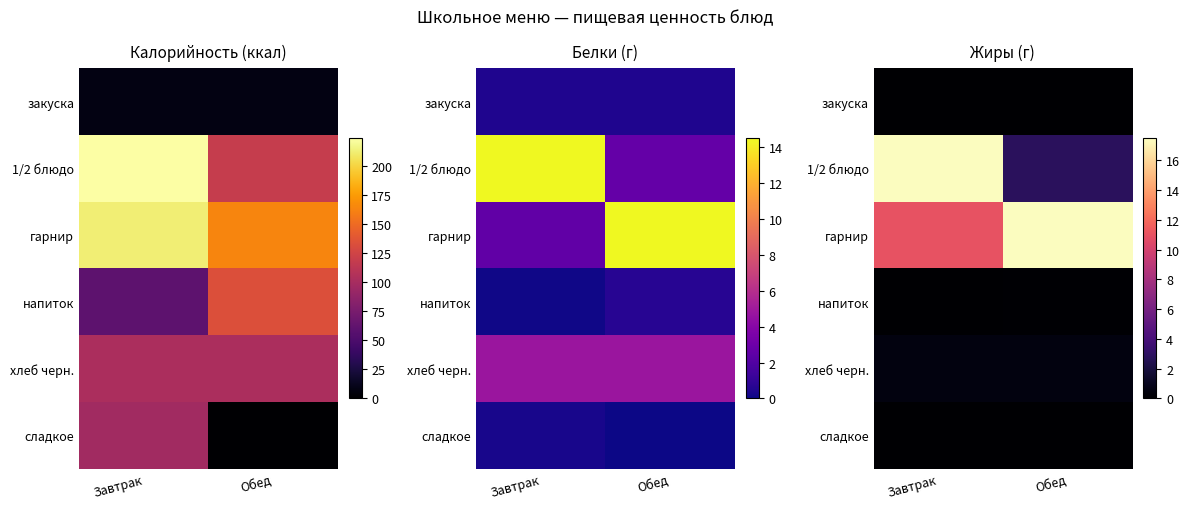

Rank the series at Завтрак from lowest to highest value.

напиток, сладкое, закуска, хлеб черн., гарнир, 1/2 блюдо